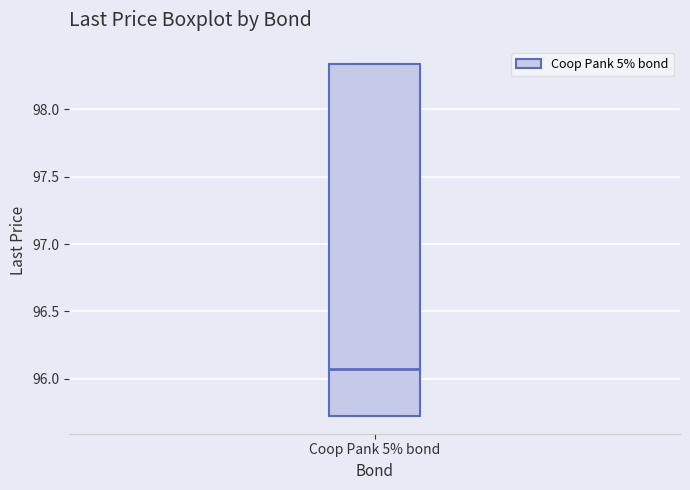

Where does the median line of the box for Coop Pank 5% bond sit on the y-axis? The values are not printed on the chart, so give them approximately, as read against the axis.

96.05